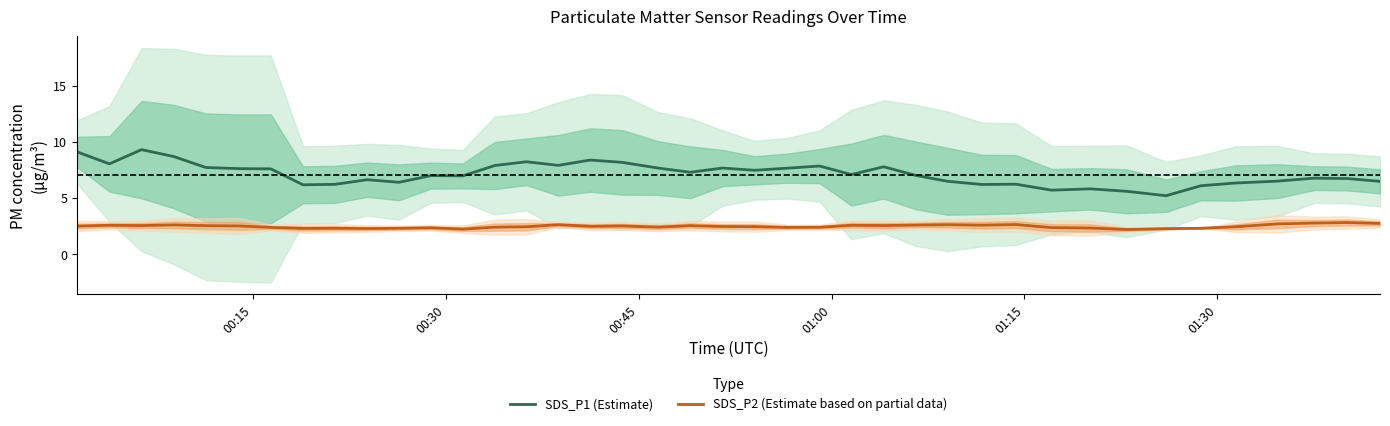

True or false: SDS_P2 (Estimate based on partial data) and SDS_P1 (Estimate) intersect in this chart.

False